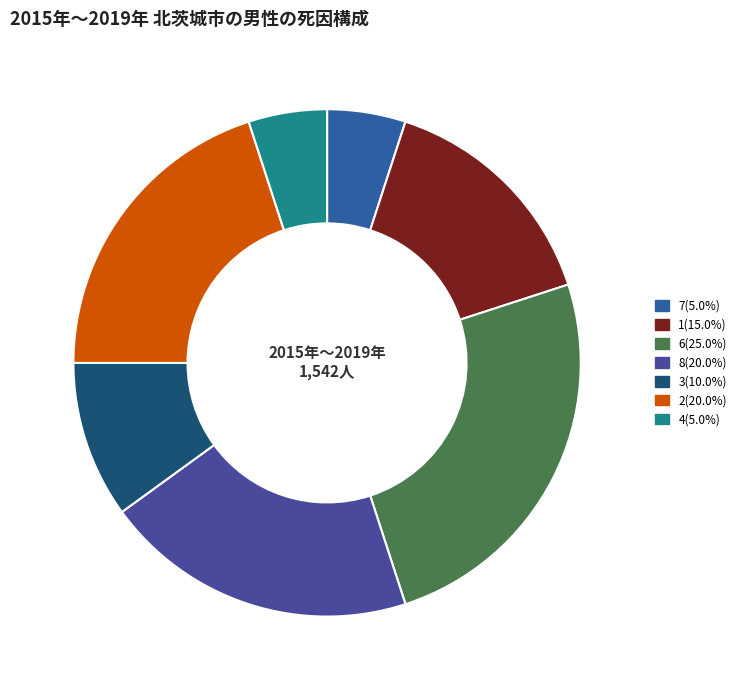

Count the number of slices in the pie.

7